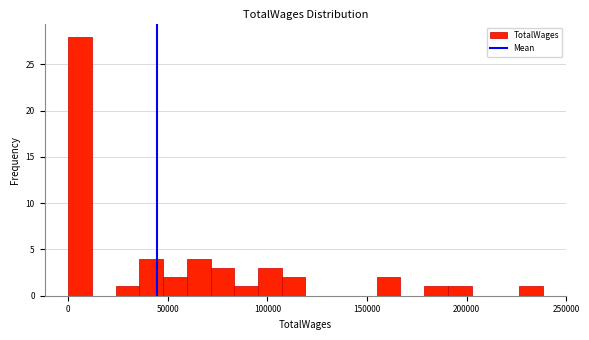

Around what value on the x-axis is the tallest bar? Give the approximate position of its centre, as read against the axis.

5000